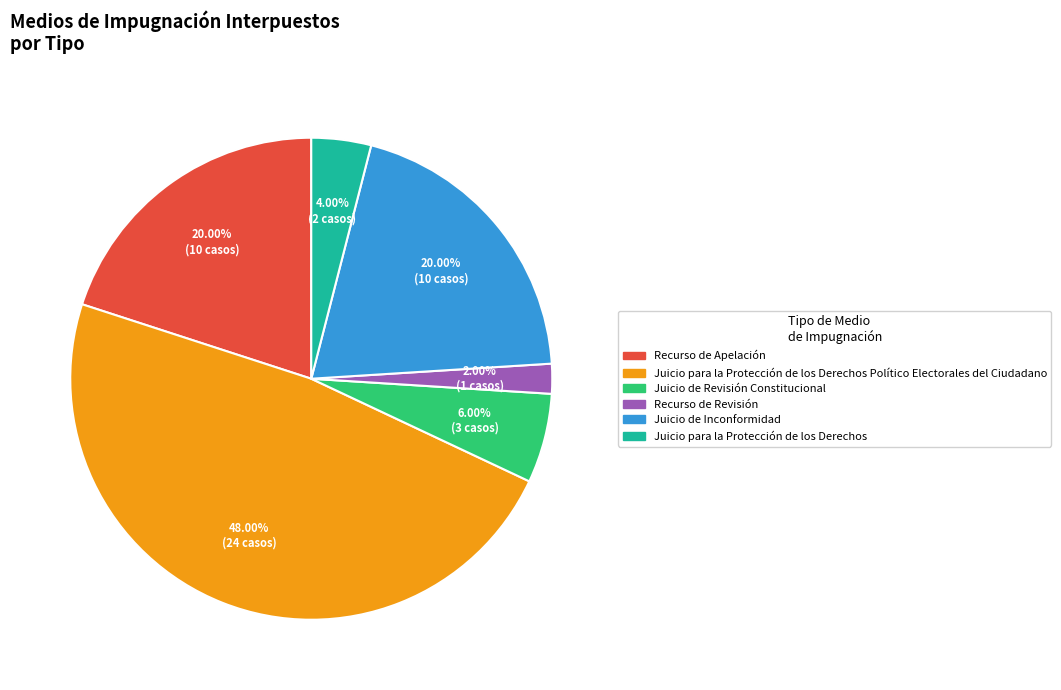

Is it true that Recurso de Apelación is 20% of the pie?

True